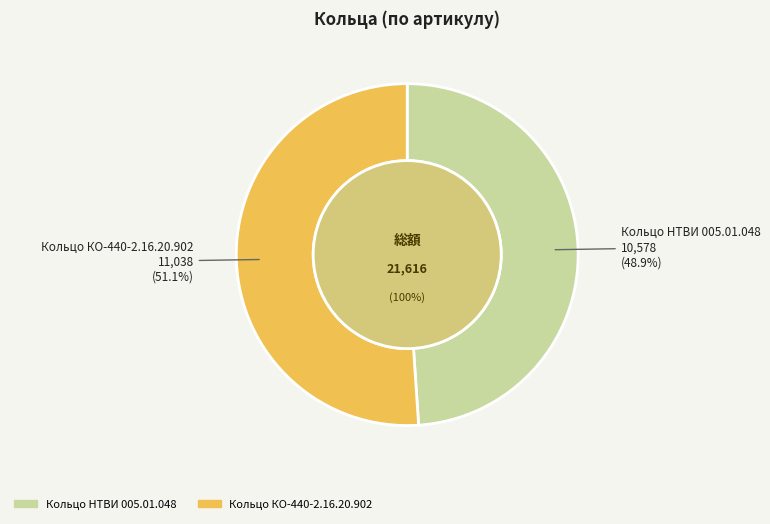

The Кольцо НТВИ 005.01.048 slice represents 49% of the pie. True or false?

True